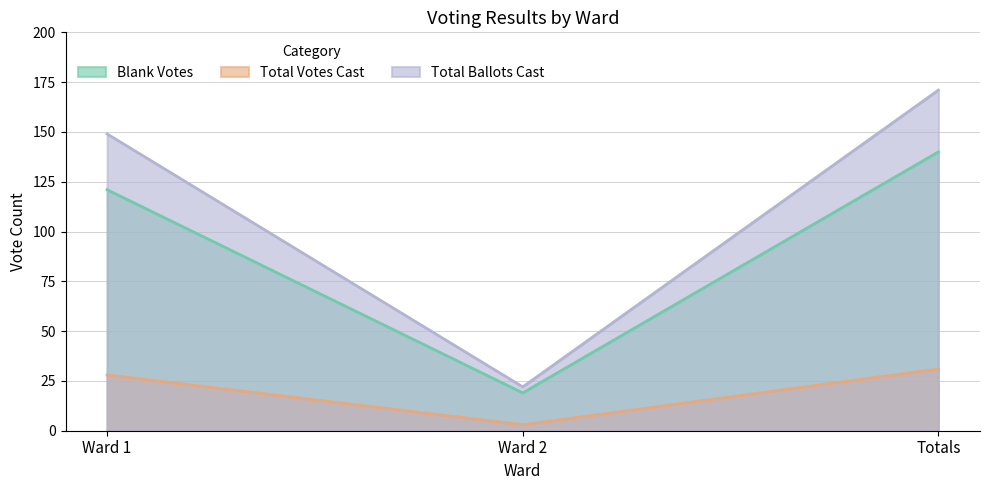

Count the number of data series in this chart.

3